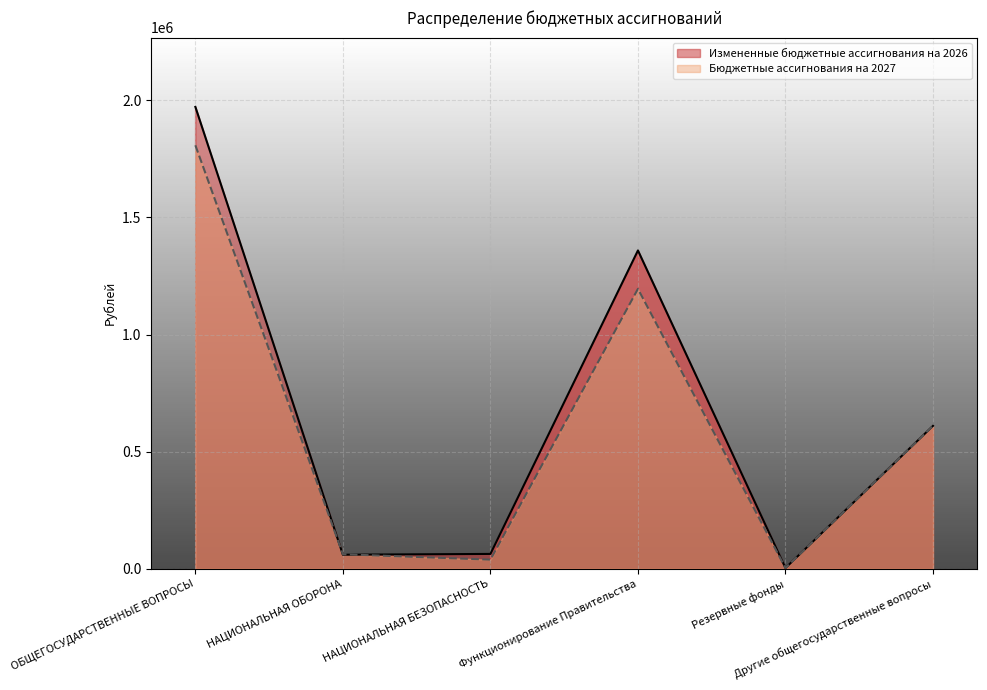

What is the total value across all series at Другие общегосударственные вопросы?

1220078.0